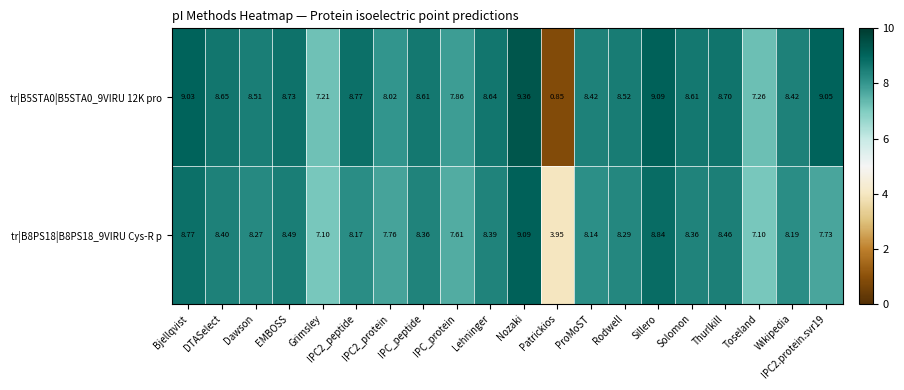

Rank the series at IPC2_protein from highest to lowest value.

tr|B5STA0|B5STA0_9VIRU 12K pro, tr|B8PS18|B8PS18_9VIRU Cys-R p